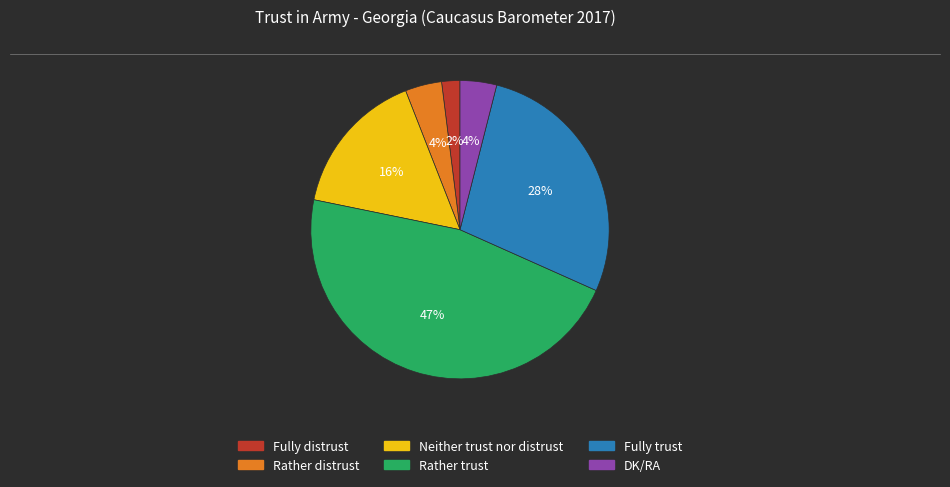

Approximately how many times larger is the value at Rather trust compared to Fully trust?

1.7